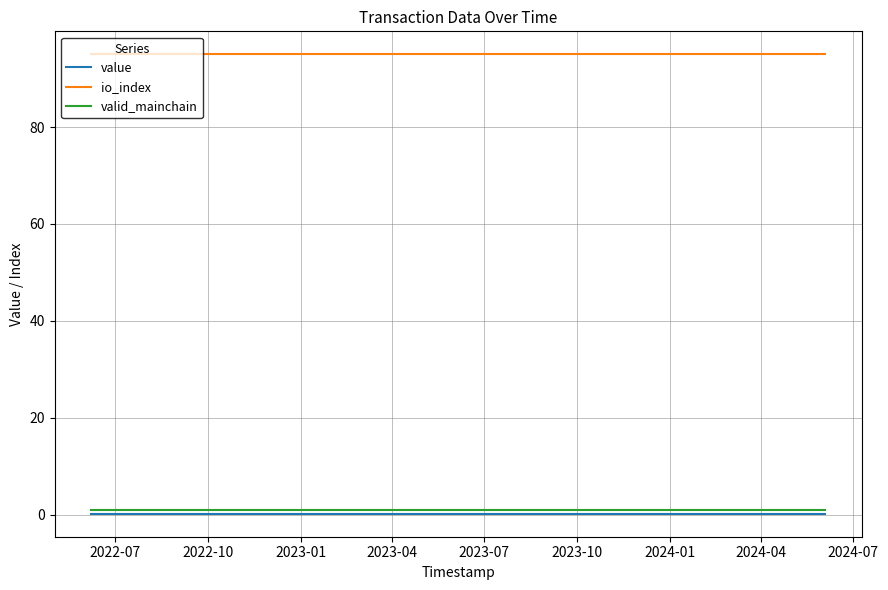

Which series has the largest total across all categories?

io_index